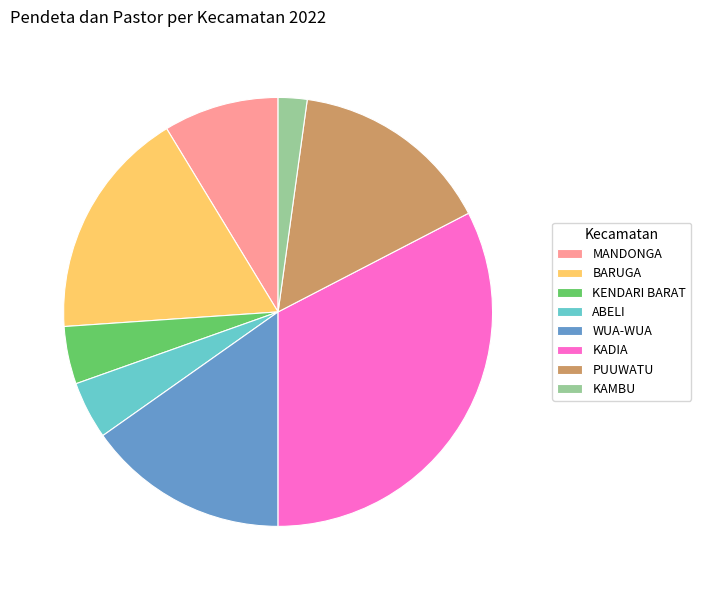

The KENDARI BARAT slice represents 4% of the pie. True or false?

True